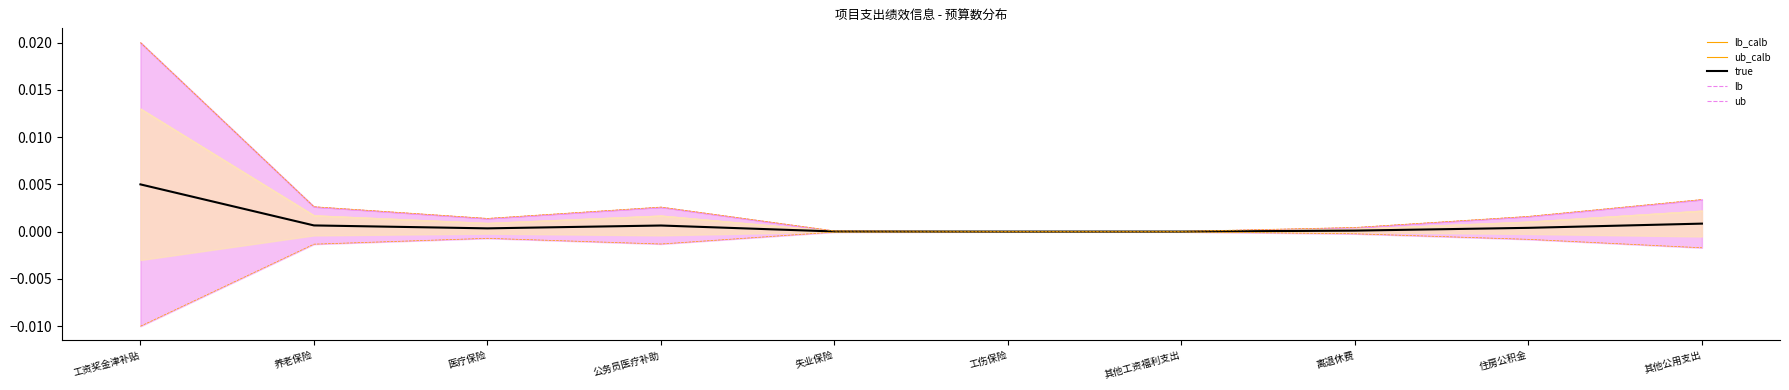

How many interior local valleys does the lb series have?

1